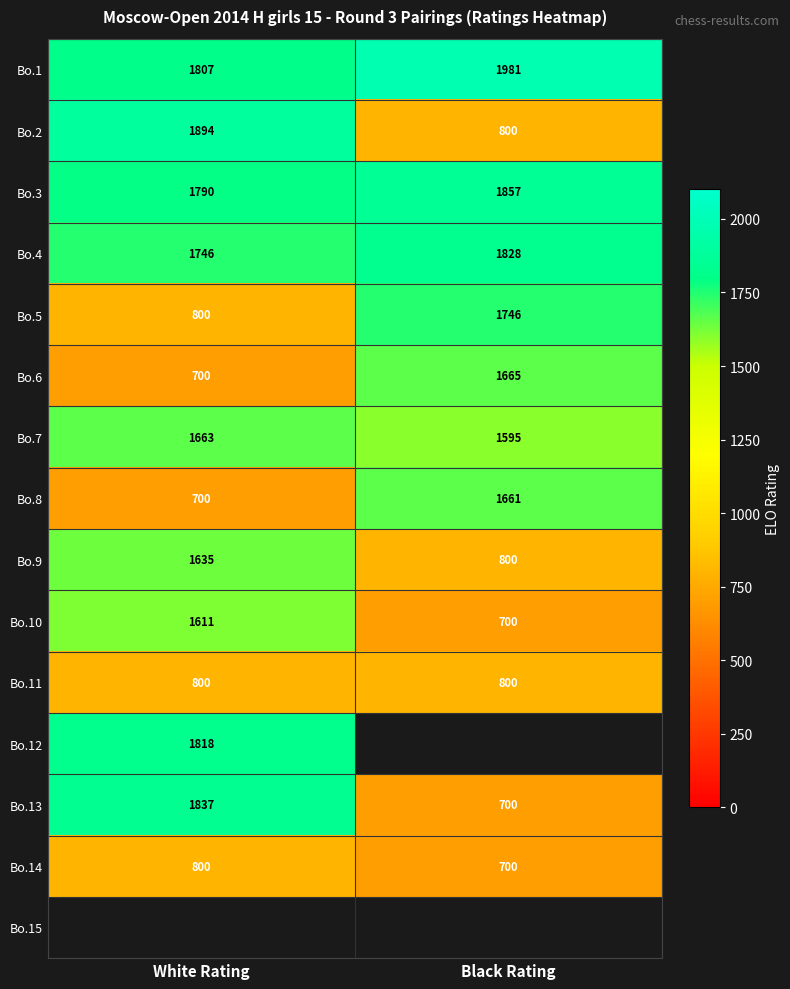

Is it true that Bo.3 equals 3318 at Black Rating?

False